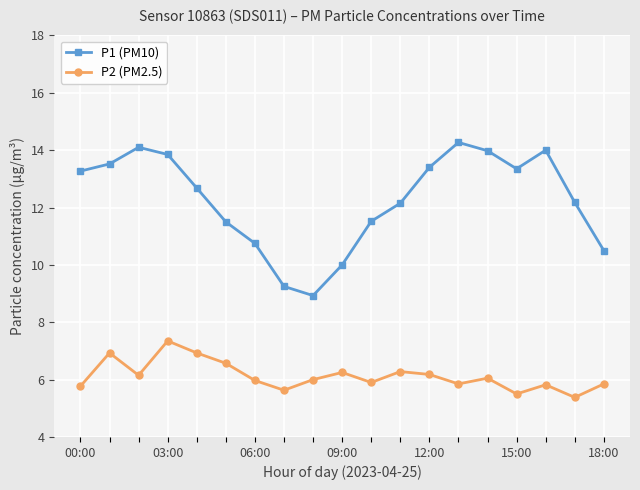

How many values in the P1 (PM10) series are below 12?

7